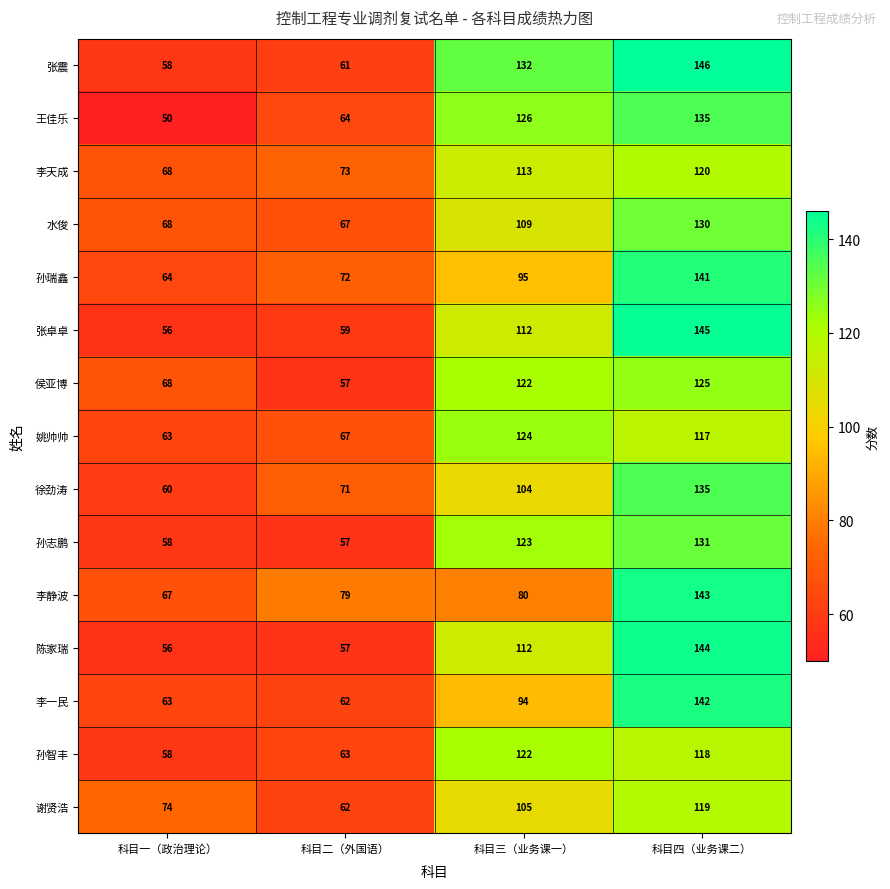

Which series has the largest total across all categories?

张震